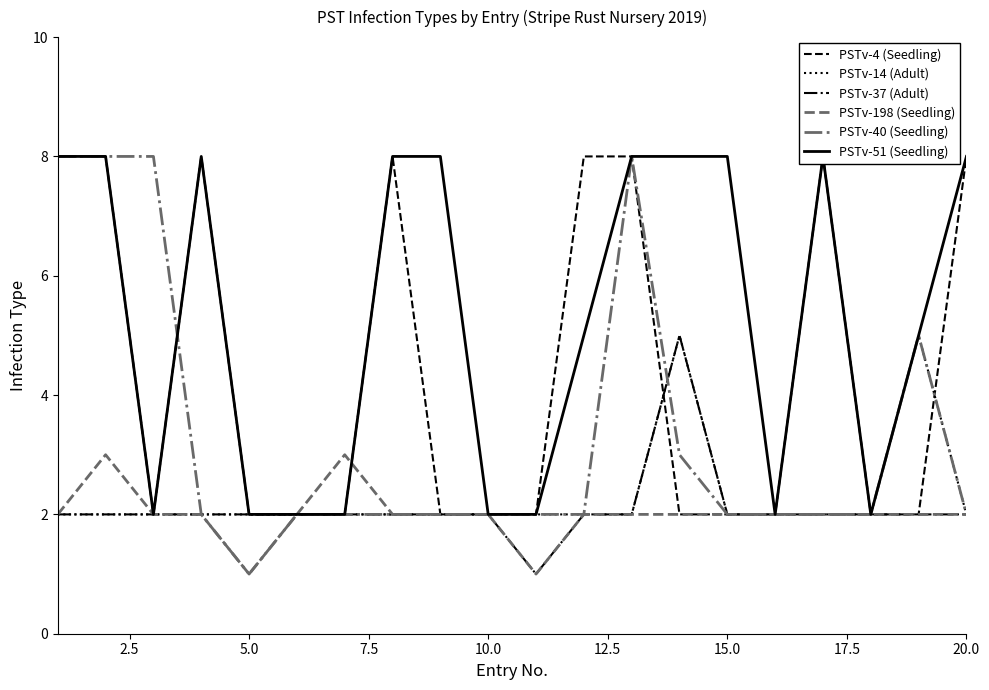

What is the average value of the PSTv-40 (Seedling) series?

3